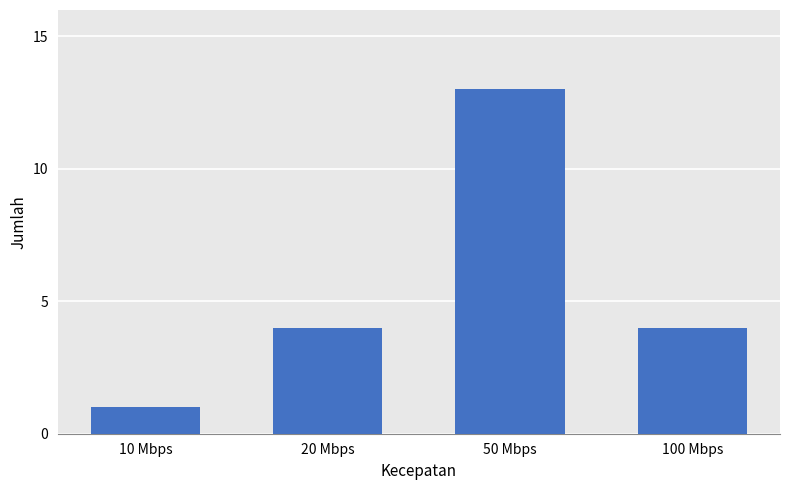

Is it true that the value at 20 Mbps is 7?

False